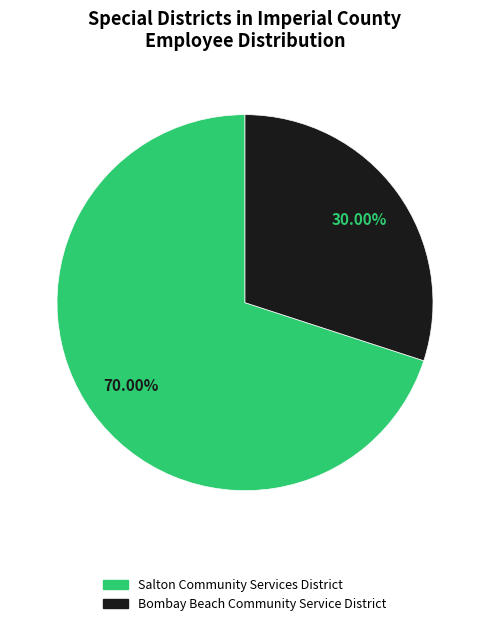

To the nearest percent, what is the difference between the largest and smallest slice percentages?

40%